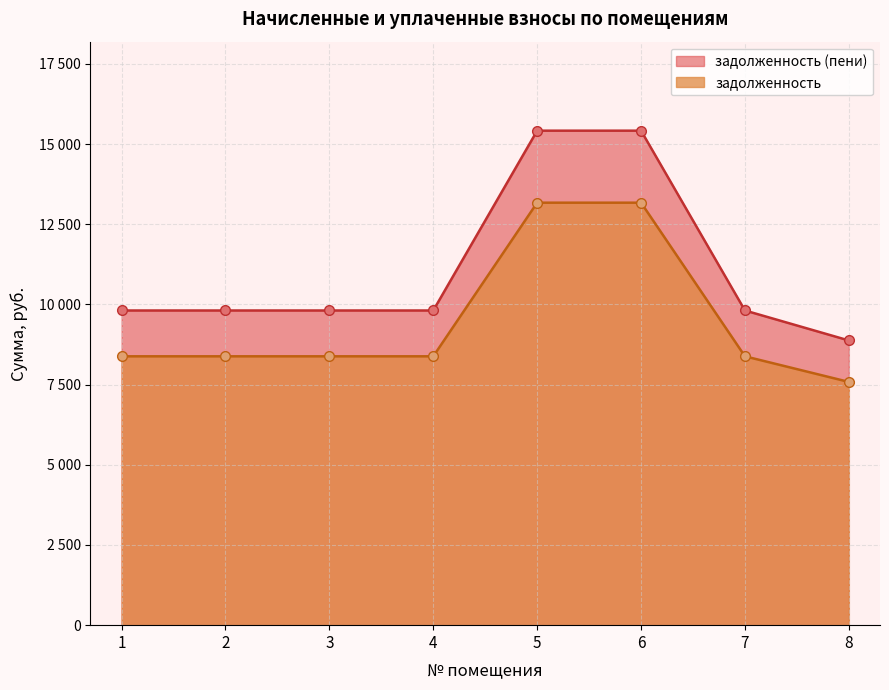

How many categories are shown in the chart?

8